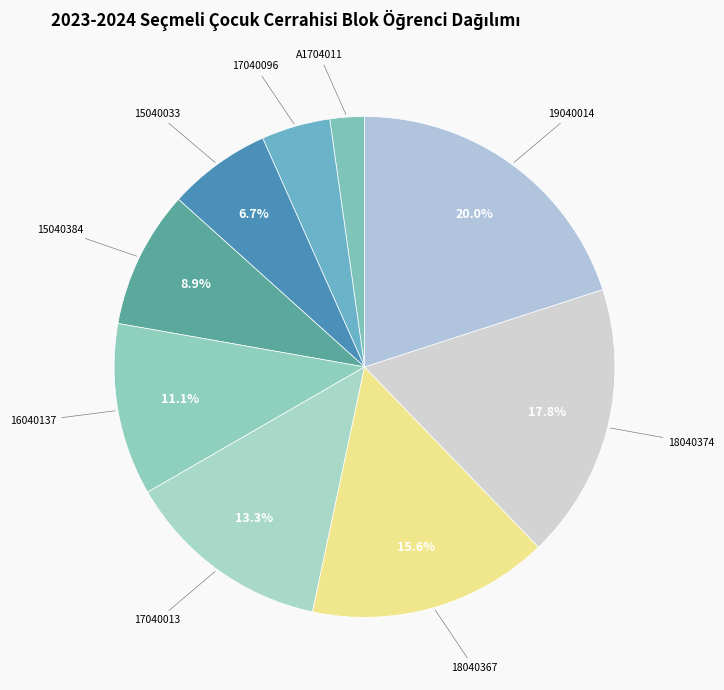

To the nearest percent, what percentage of the pie is A1704011?

2%